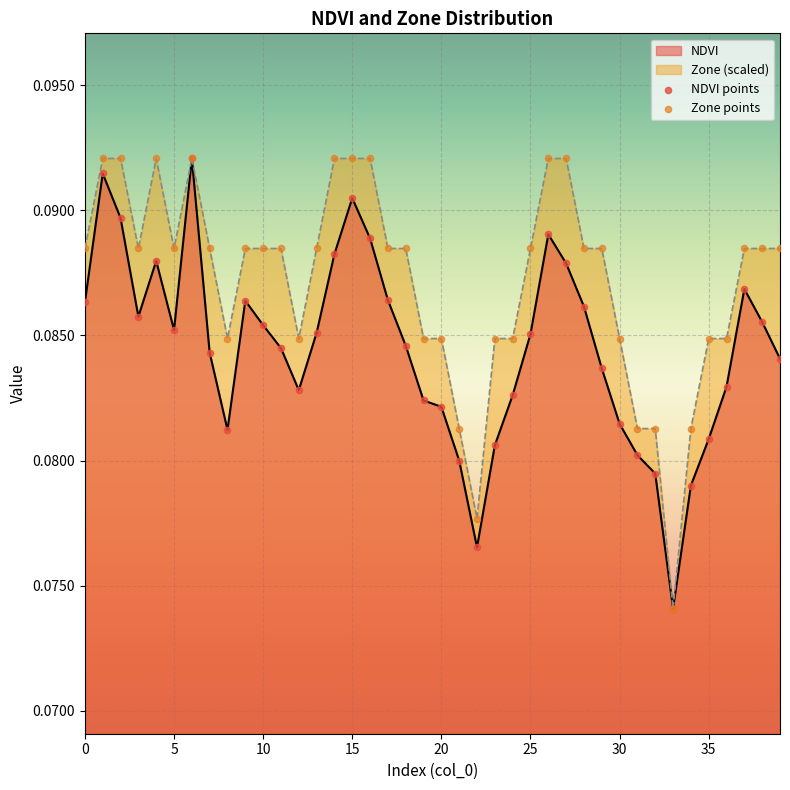

Which series has the largest total across all categories?

Zone (scaled)